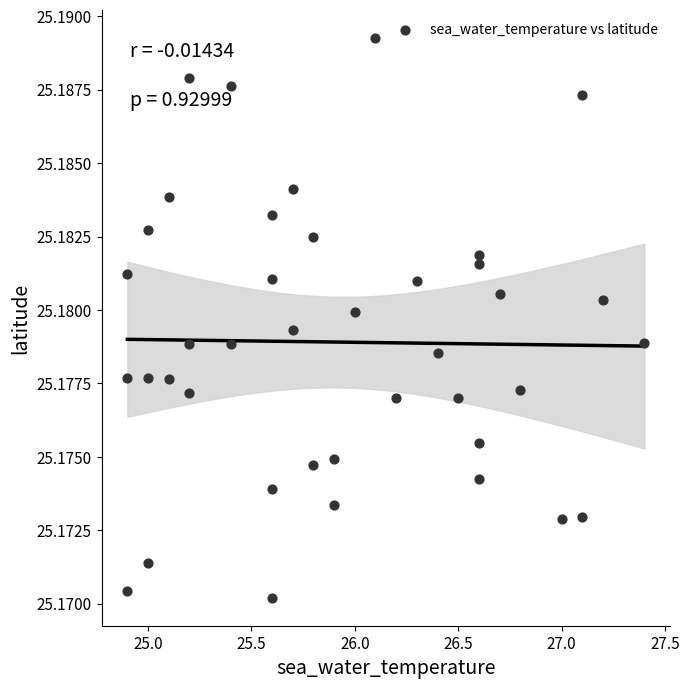

What is the range of X values (max minus min)?

2.5